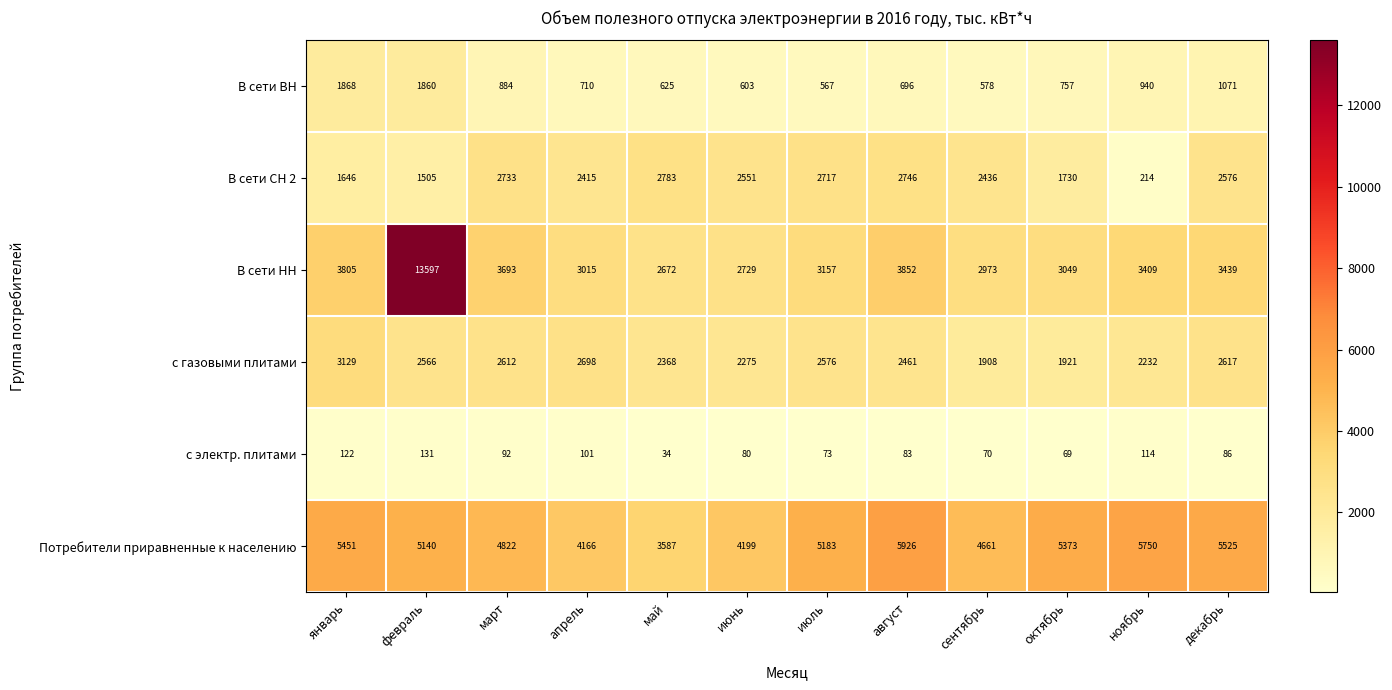

What is the total value across all series at январь?

16021